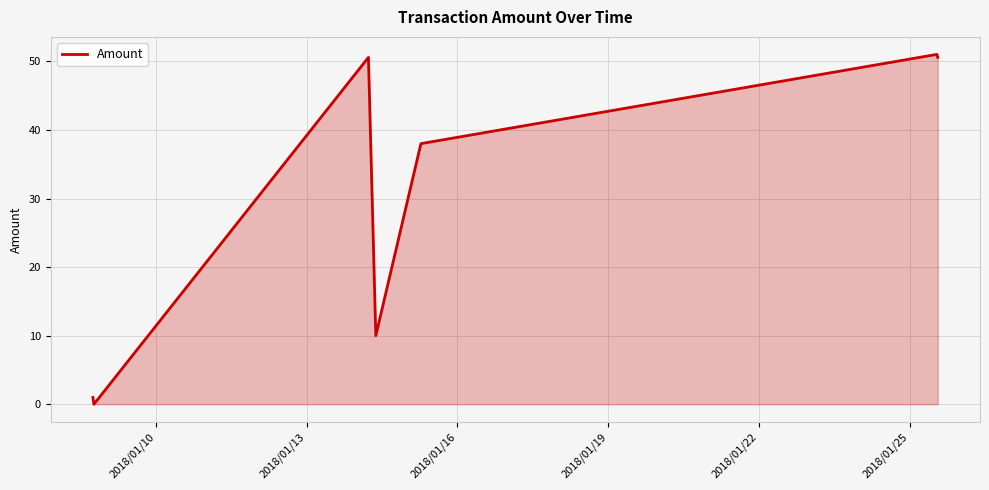

What is the difference between the maximum and minimum values?

51.0